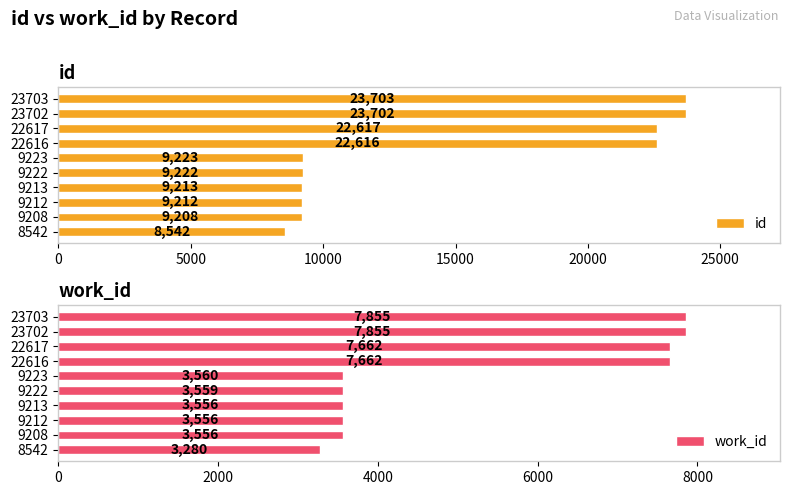

True or false: id has a value of 23703 at 23703.

True